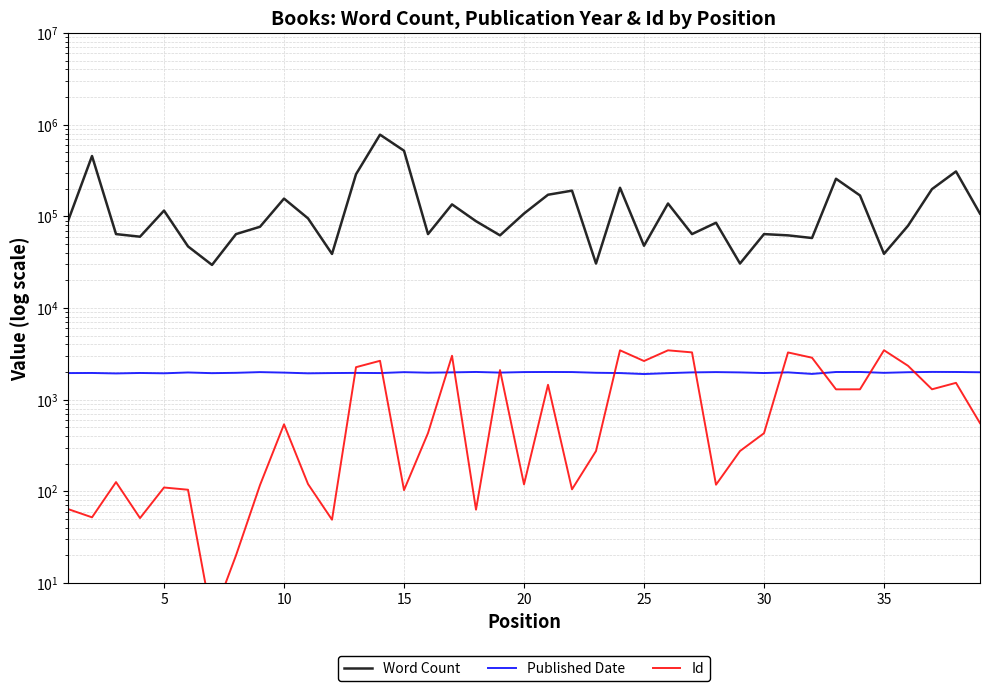

What is the sum of the Published Date values at 31 and 13?

3858